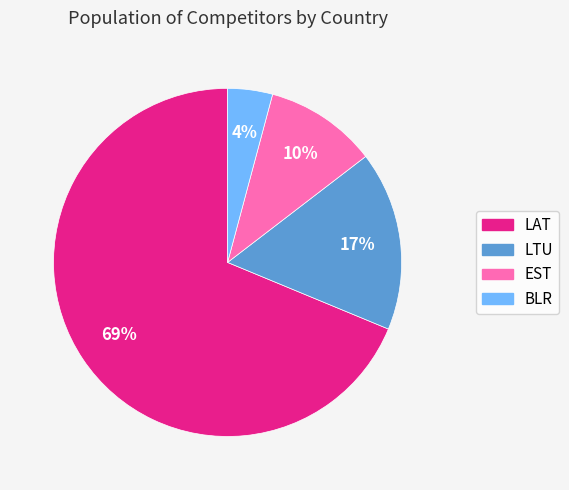

Between EST and LTU, which is larger?

LTU